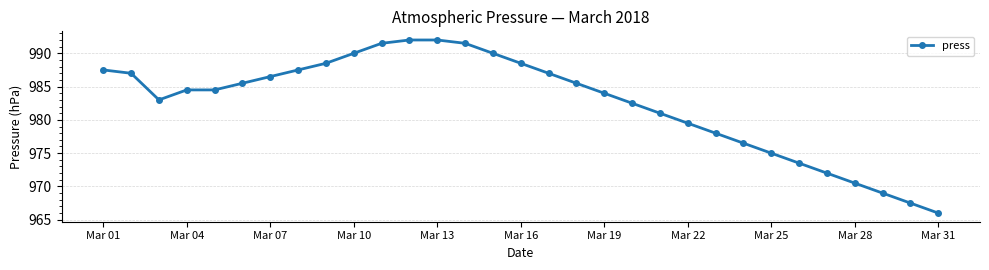

What is the value of the 17th point from the left?

987.0